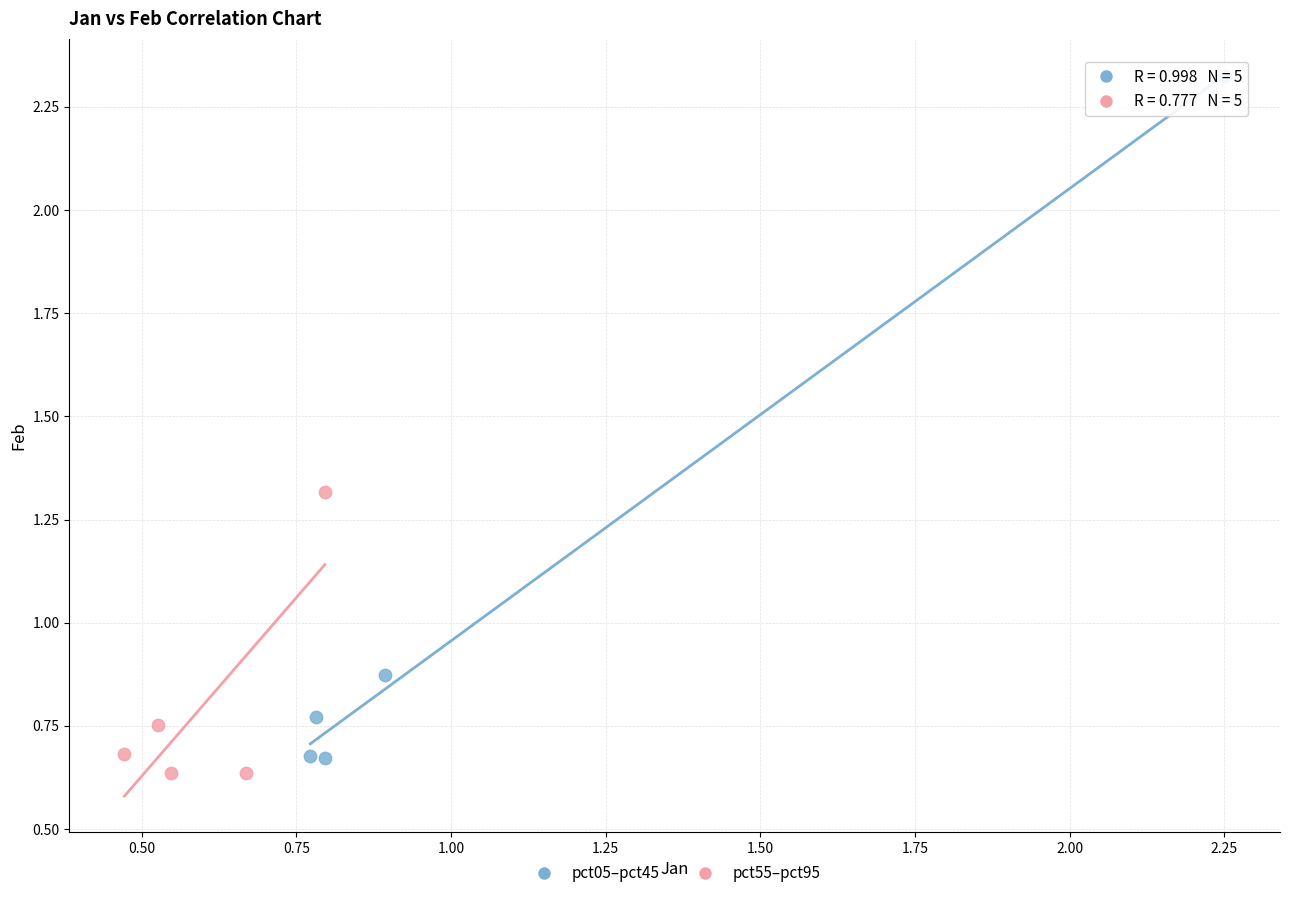

Which series has the widest spread of Y values?

pct05–pct45